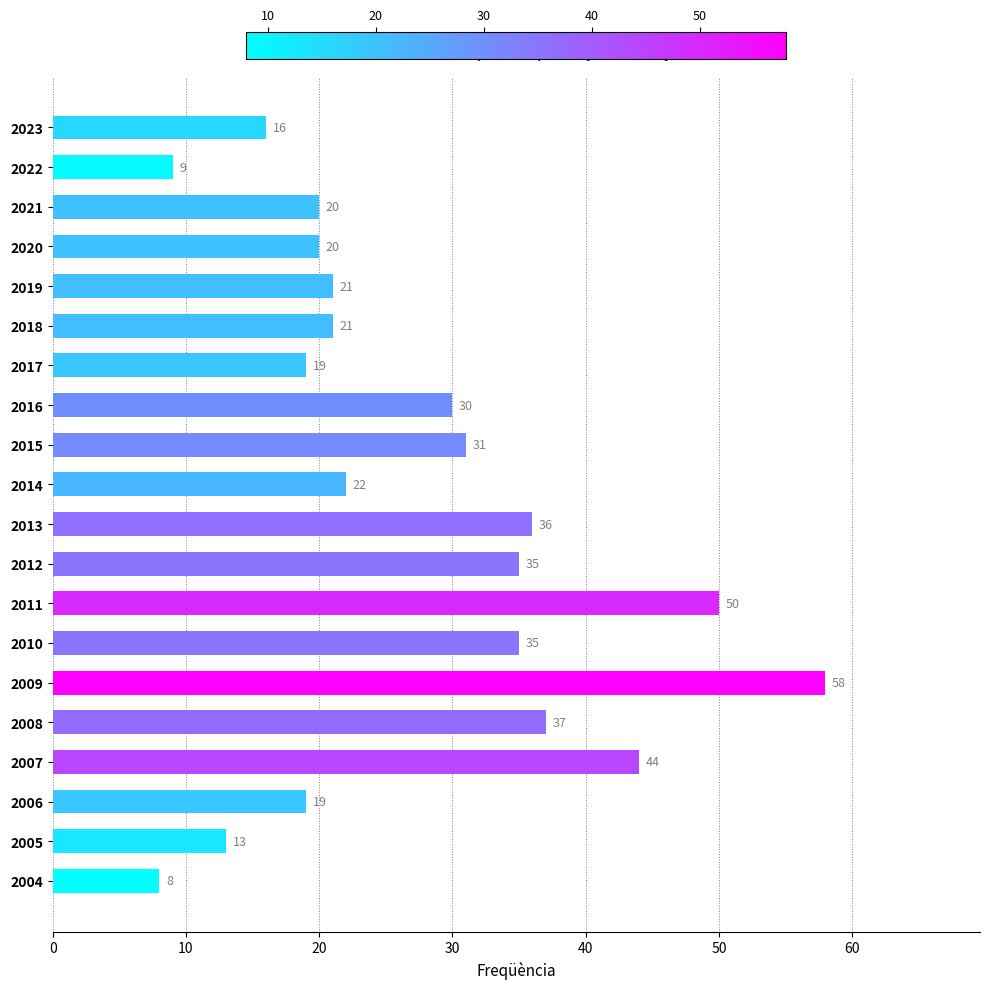

What is the sum of all values?

544